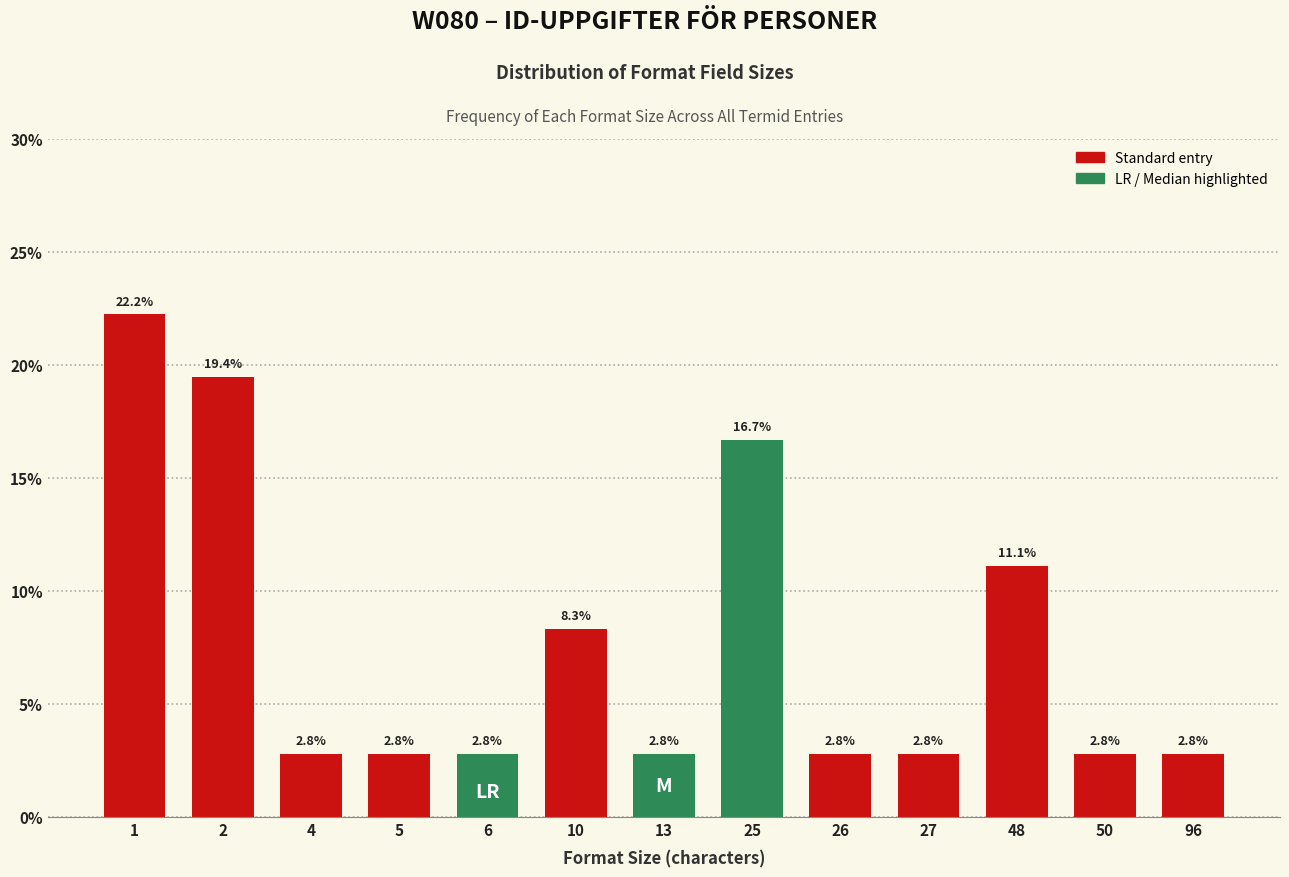

Reading left to right, list all the values displayed in this chart.

1=22.2	2=19.4	4=2.8	5=2.8	6=2.8	10=8.3	13=2.8	25=16.7	26=2.8	27=2.8	48=11.1	50=2.8	96=2.8